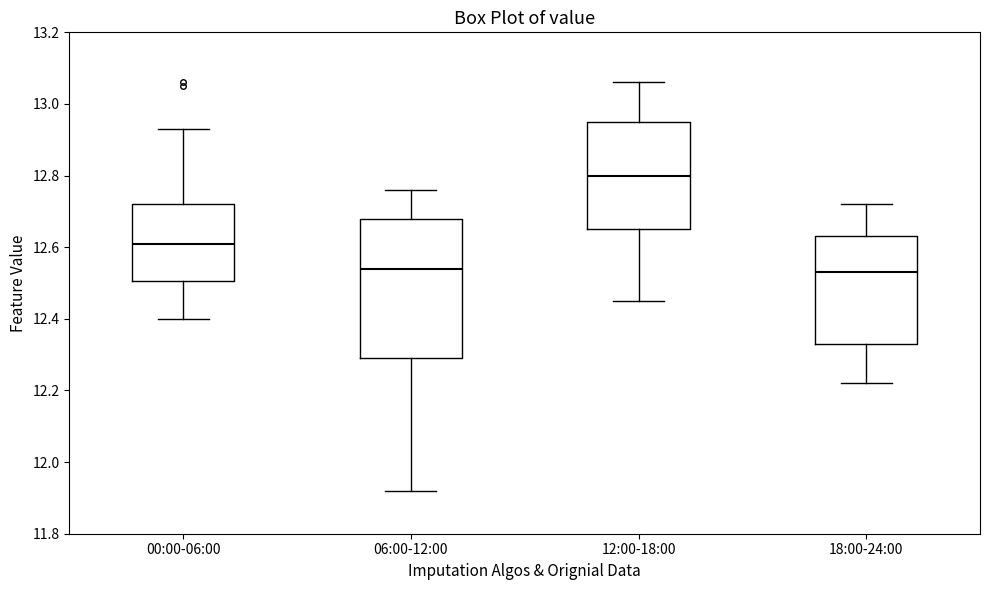

Reading left to right, transcribe this box plot: for each box, give where its median line is, the range the box spans, and where its two whiskers end, as read against the y-axis. The values are not printed on the chart, so give them approximately, as read against the axis.

00:00-06:00: median 12.62, box 12.50 to 12.72, whiskers 12.40 to 12.94
06:00-12:00: median 12.54, box 12.30 to 12.68, whiskers 11.92 to 12.76
12:00-18:00: median 12.80, box 12.66 to 12.96, whiskers 12.46 to 13.06
18:00-24:00: median 12.54, box 12.34 to 12.64, whiskers 12.22 to 12.72